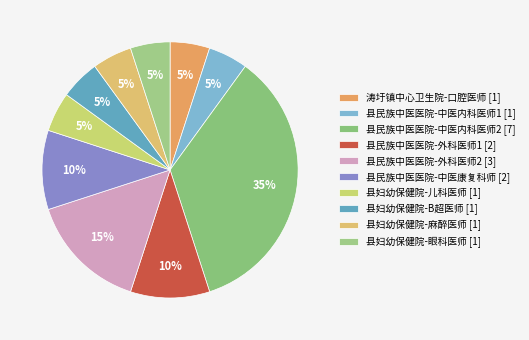

To the nearest percent, what is the combined percentage of 县民族中医医院-中医康复科师 and 县民族中医医院-外科医师2?

25%